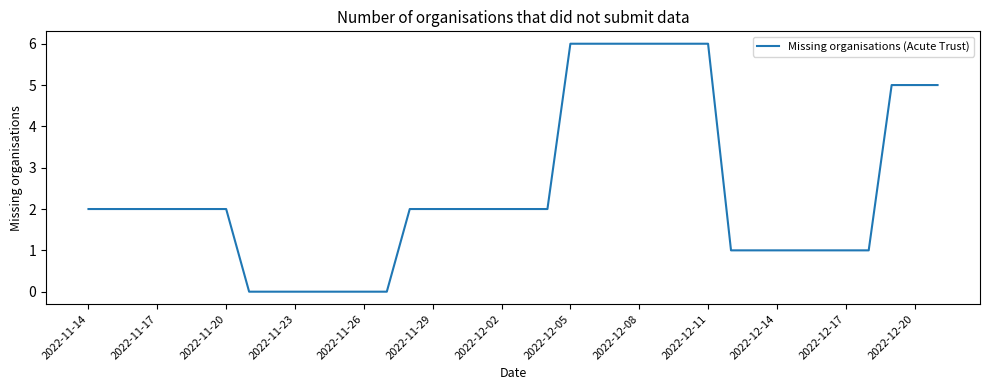

What is the difference between the maximum and minimum values?

6